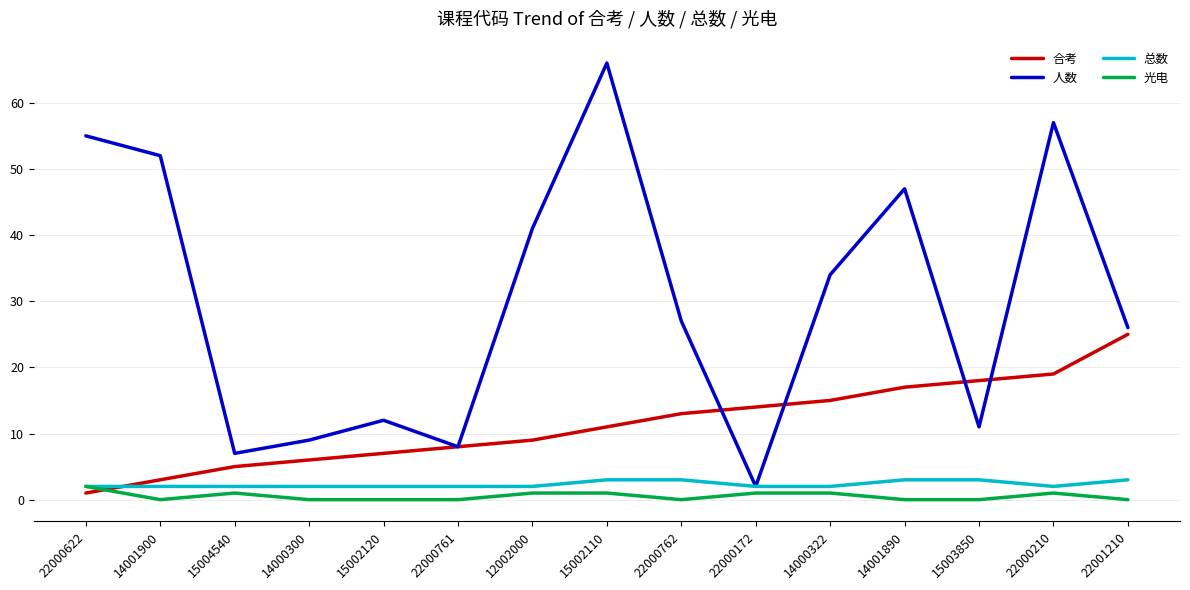

What is the sum of all 合考 values?

171